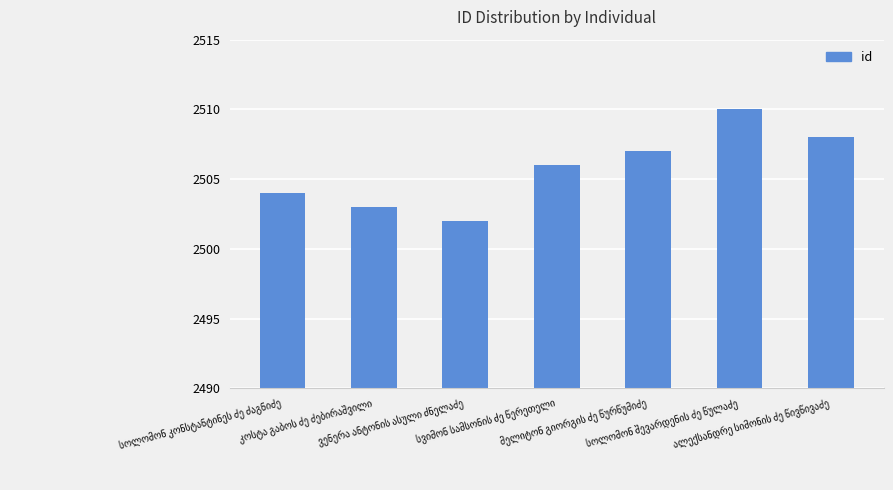

Count the number of categories in the chart.

7